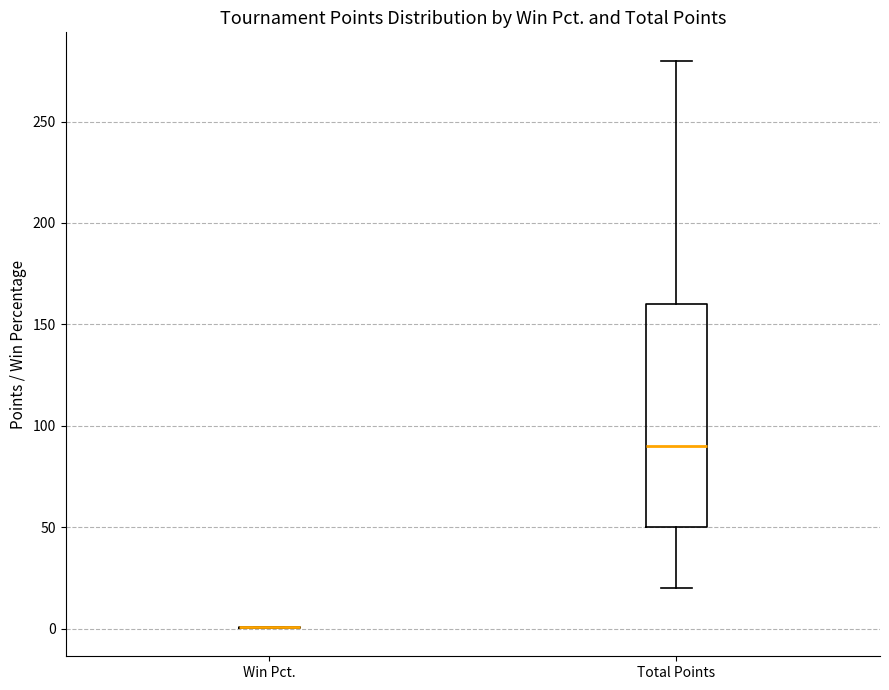

Reading left to right, transcribe this box plot: for each box, give where its median line is, the range the box spans, and where its two whiskers end, as read against the y-axis. The values are not printed on the chart, so give them approximately, as read against the axis.

Win Pct.: box collapsed to a line at 0, whiskers 0 to 0
Total Points: median 90, box 50 to 160, whiskers 20 to 280